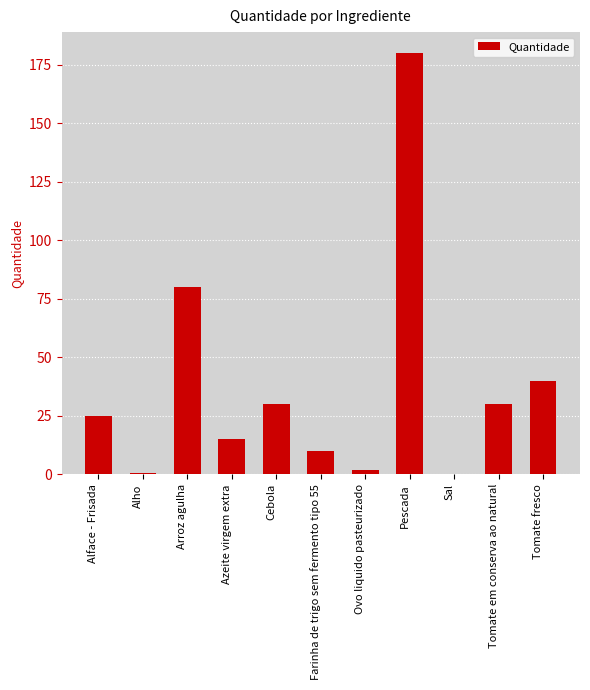

Between Ovo liquido pasteurizado and Alface - Frisada, which is larger?

Alface - Frisada